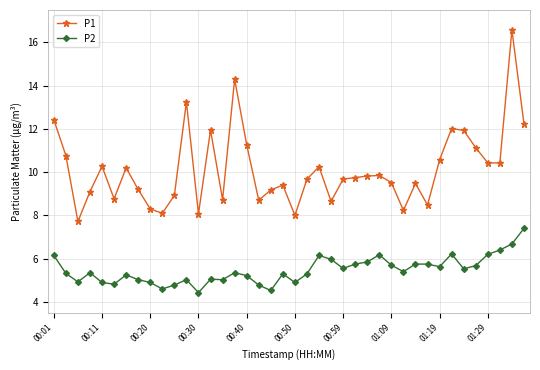

List the series in order of their overall mean, lowest first.

P2, P1